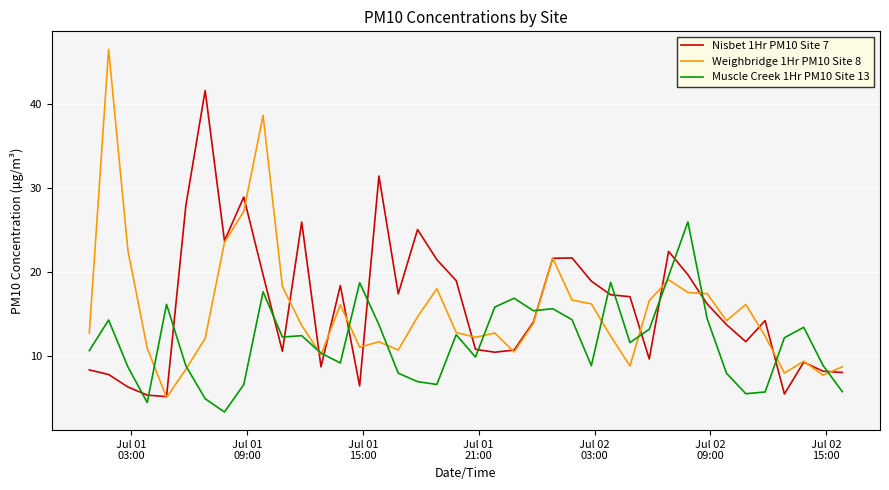

List the series in order of their peak value, highest first.

Weighbridge 1Hr PM10 Site 8, Nisbet 1Hr PM10 Site 7, Muscle Creek 1Hr PM10 Site 13